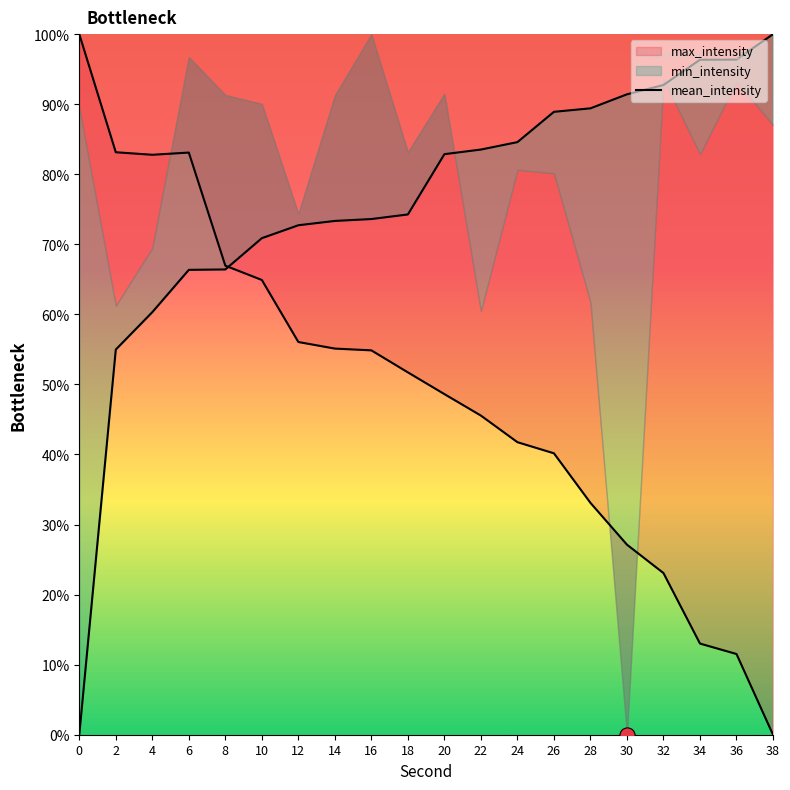

What is the change in value from 6 to 34?

-70.1